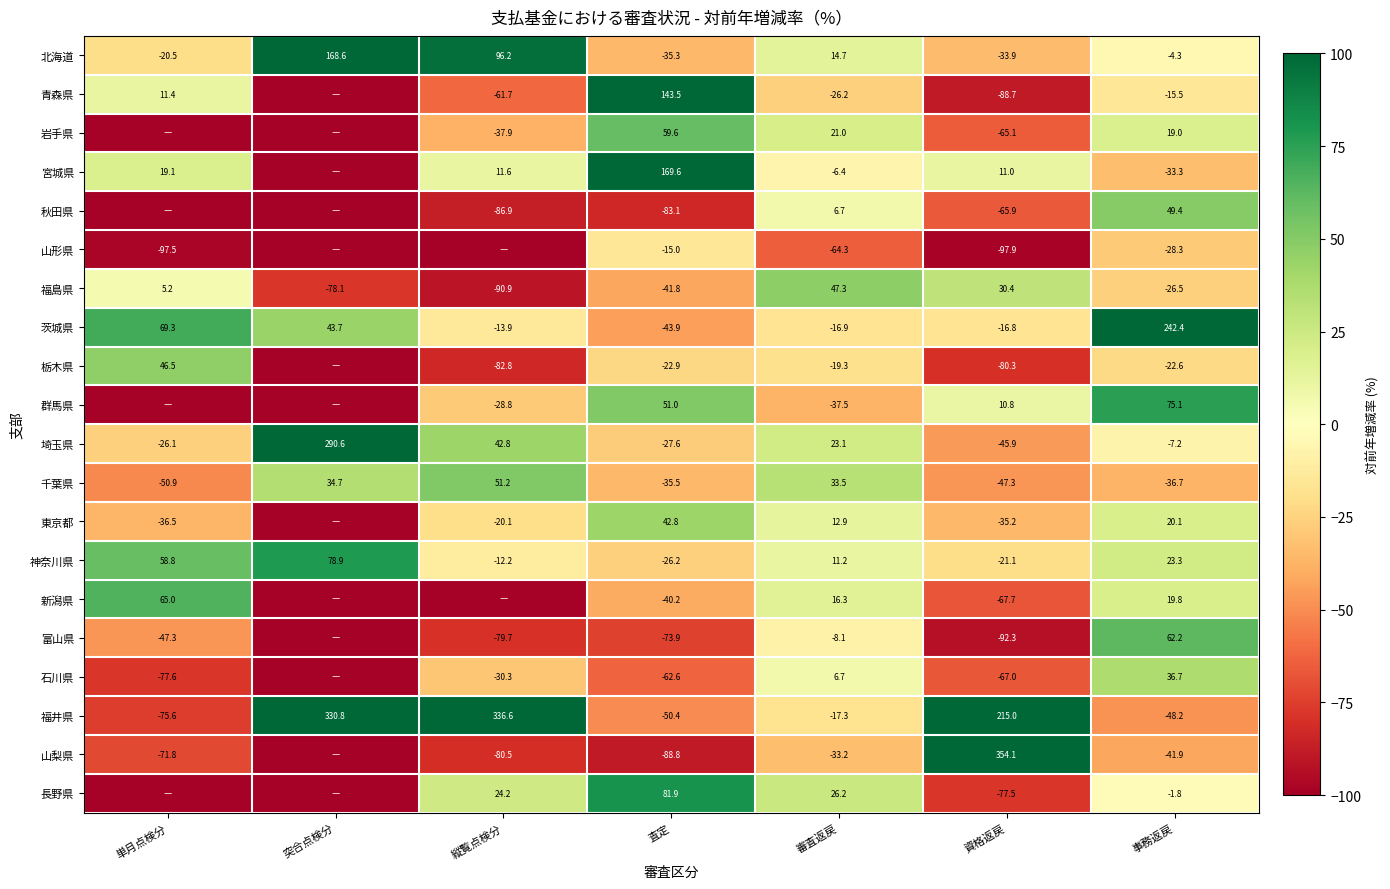

At 事務返戻, list the series in order from smallest to largest.

福井県, 山梨県, 千葉県, 宮城県, 山形県, 福島県, 栃木県, 青森県, 埼玉県, 北海道, 長野県, 岩手県, 新潟県, 東京都, 神奈川県, 石川県, 秋田県, 富山県, 群馬県, 茨城県